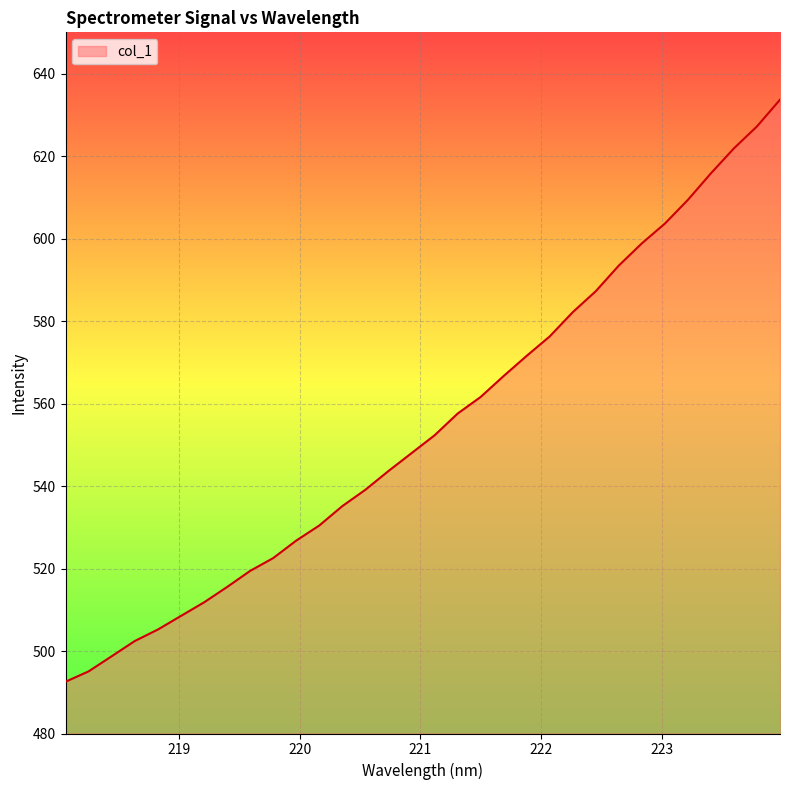

What is the minimum value shown in the chart?

492.6